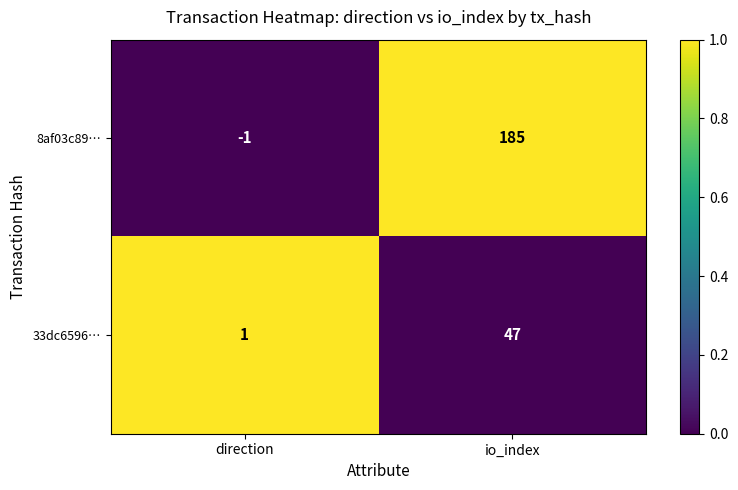

Where is 8af03c89… nearest to the value 92?

direction